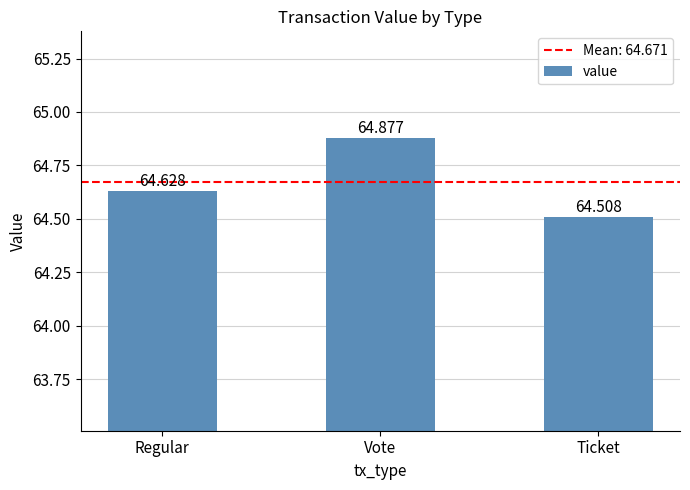

What is the difference between the maximum and minimum values?

0.4